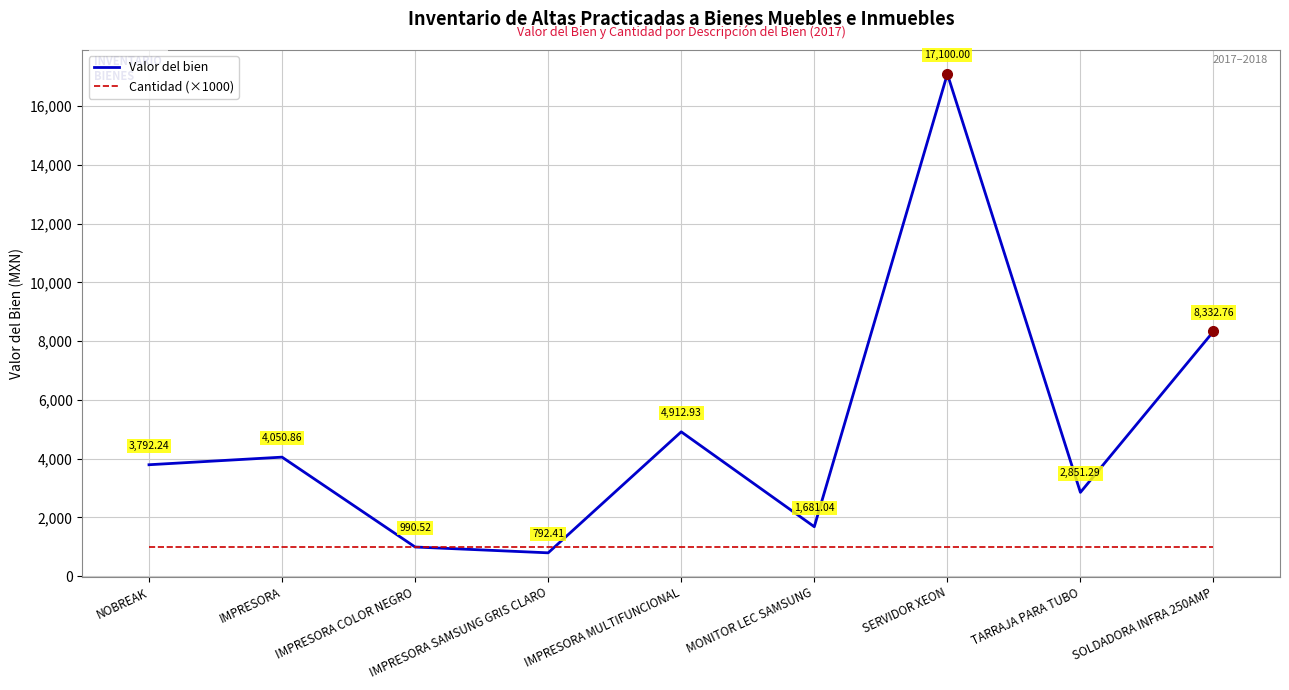

At which category does the chart reach its peak across all series?

SERVIDOR XEON